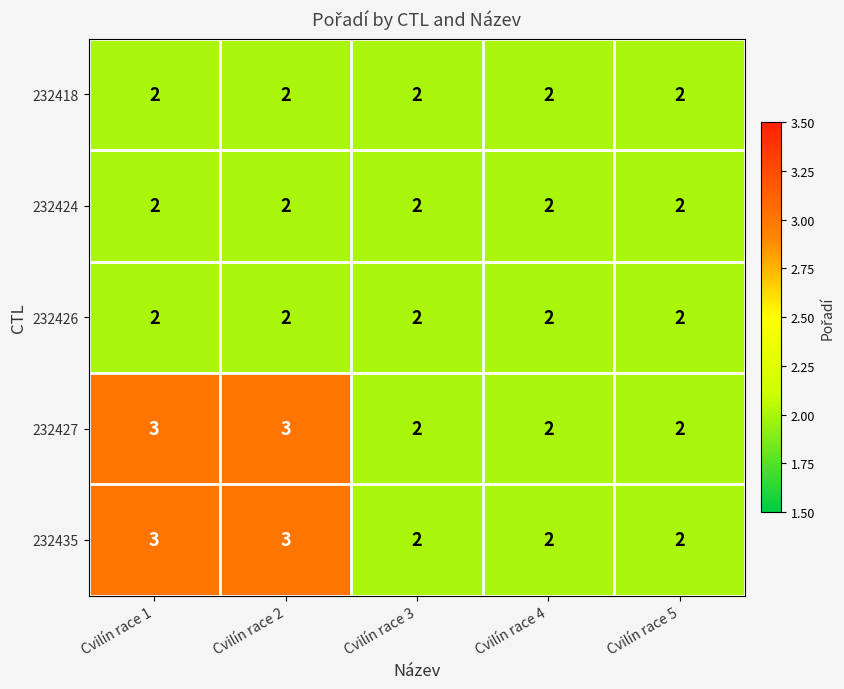

How many 232435 values are between 2 and 3?

5